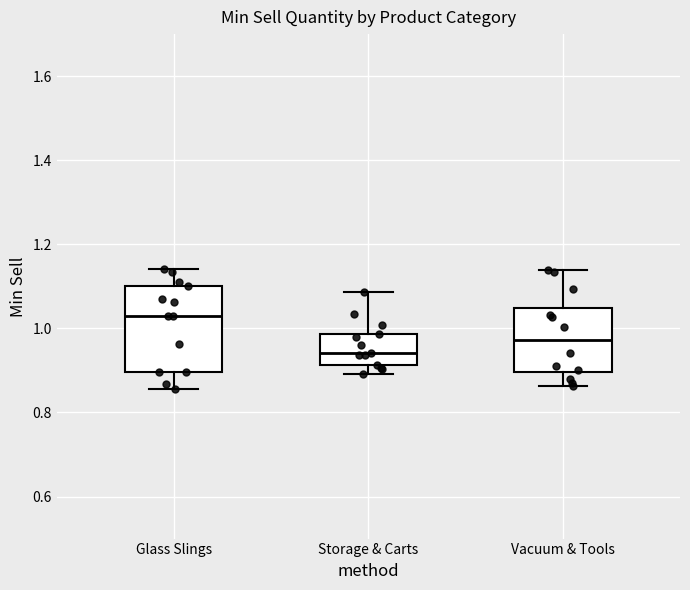

Where does the upper whisker of the box for Vacuum & Tools end on the y-axis? The values are not printed on the chart, so give them approximately, as read against the axis.

1.14